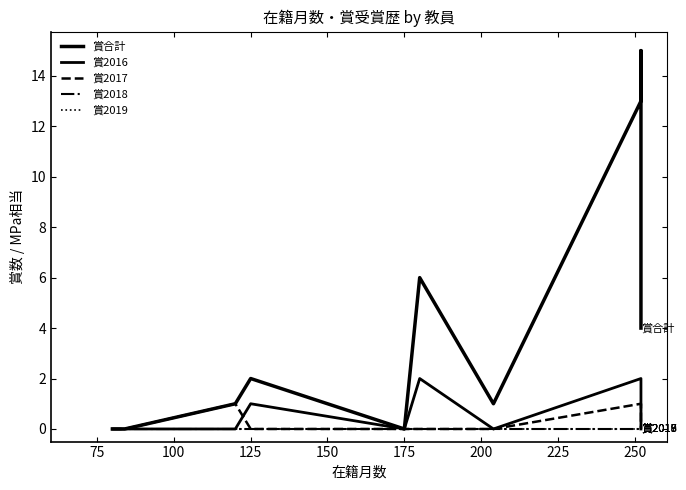

True or false: 賞2018 and 賞2016 cross at least once.

False